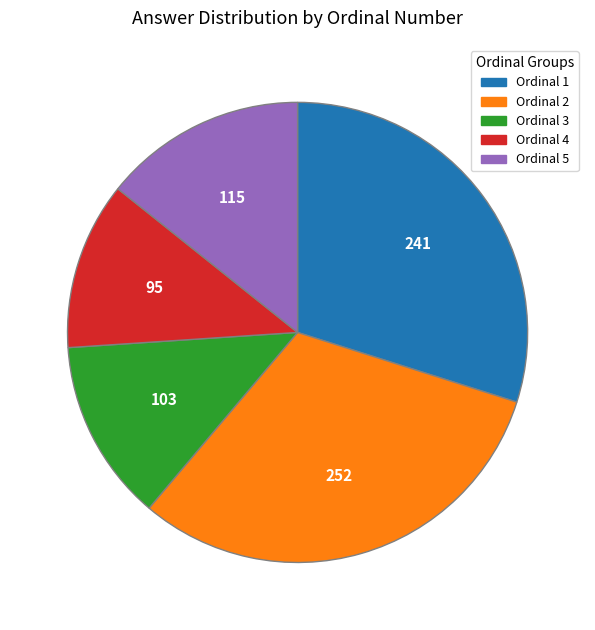

How many slices are in this pie chart?

5